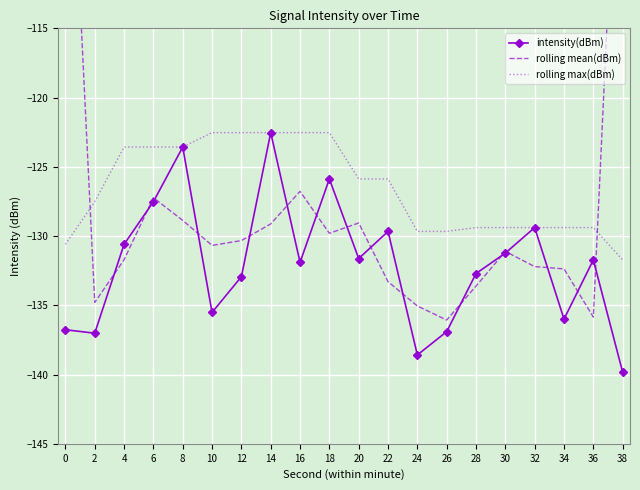

The rolling mean(dBm) series shows -126.8 at 16. True or false?

True